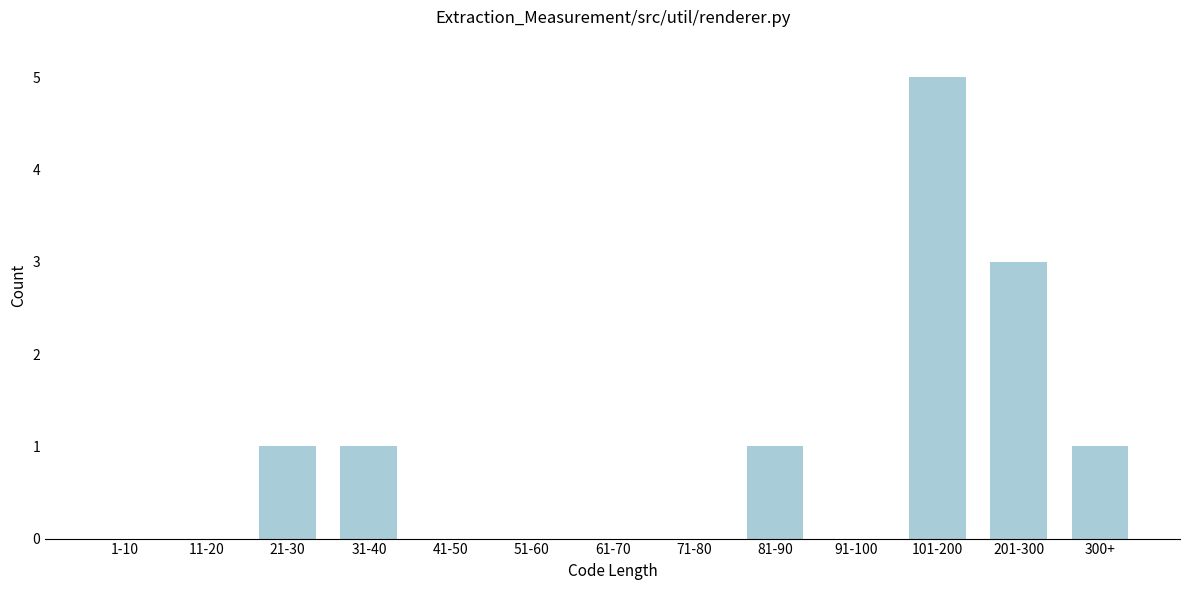

Reading left to right, what are all the values shown in this chart?

1-10=0	11-20=0	21-30=1	31-40=1	41-50=0	51-60=0	61-70=0	71-80=0	81-90=1	91-100=0	101-200=5	201-300=3	300+=1